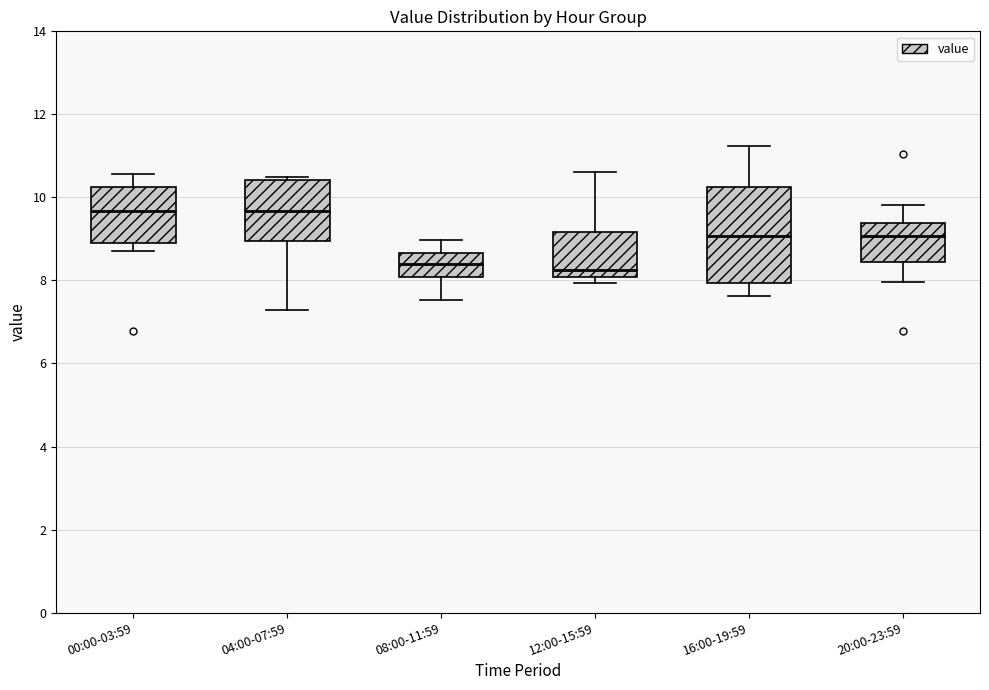

Which box is the tallest, from its lower edge to its upper edge?

16:00-19:59